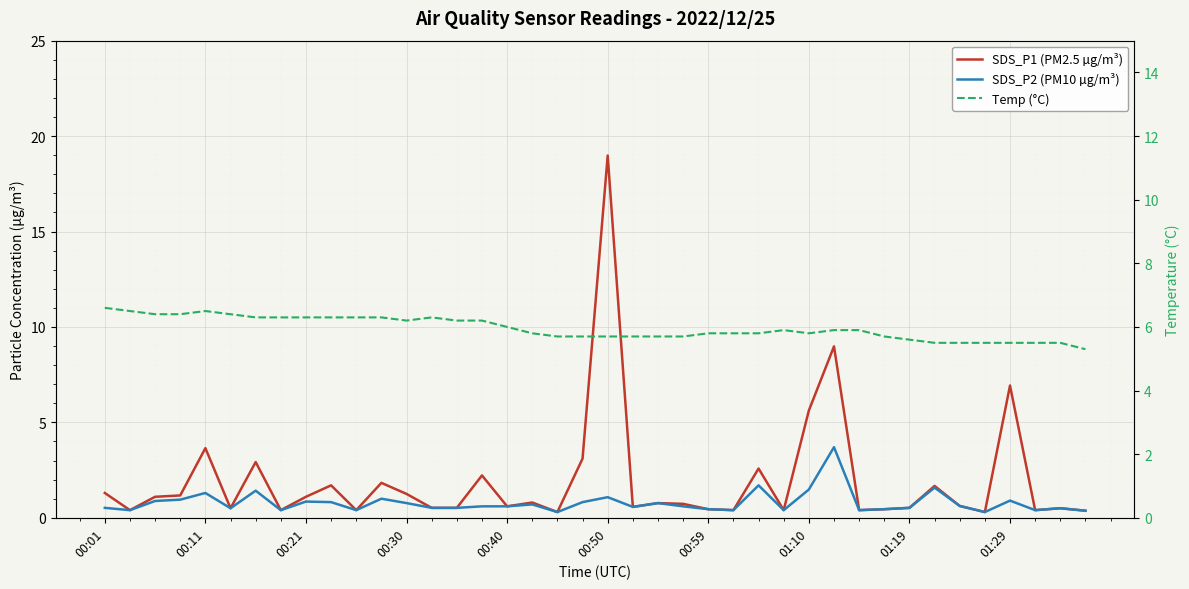

Which series has the largest range (max minus min)?

SDS_P1 (PM2.5 µg/m³)